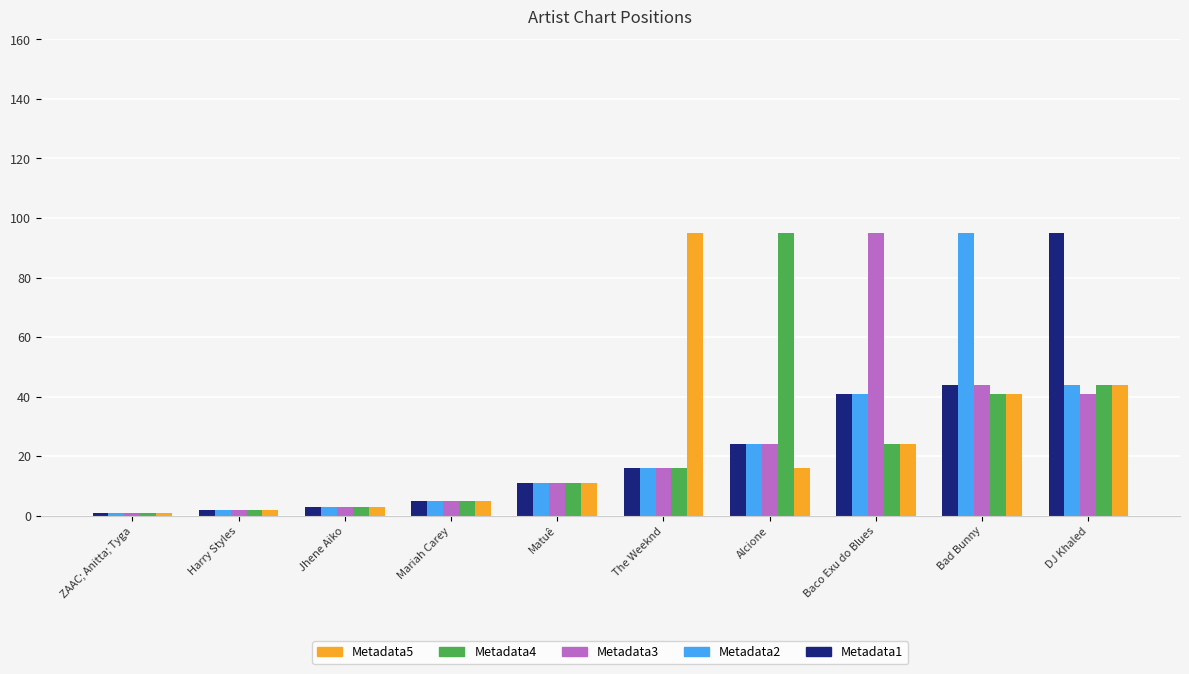

At how many categories does at least one series exceed 30?

5